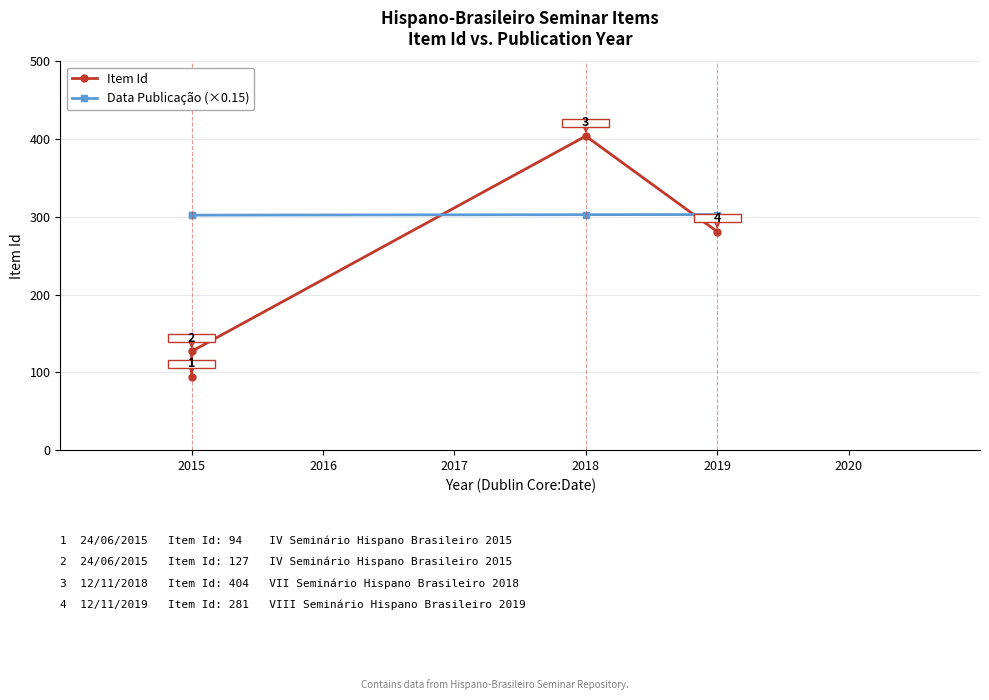

What is the total value across all series at 2016?

429.2